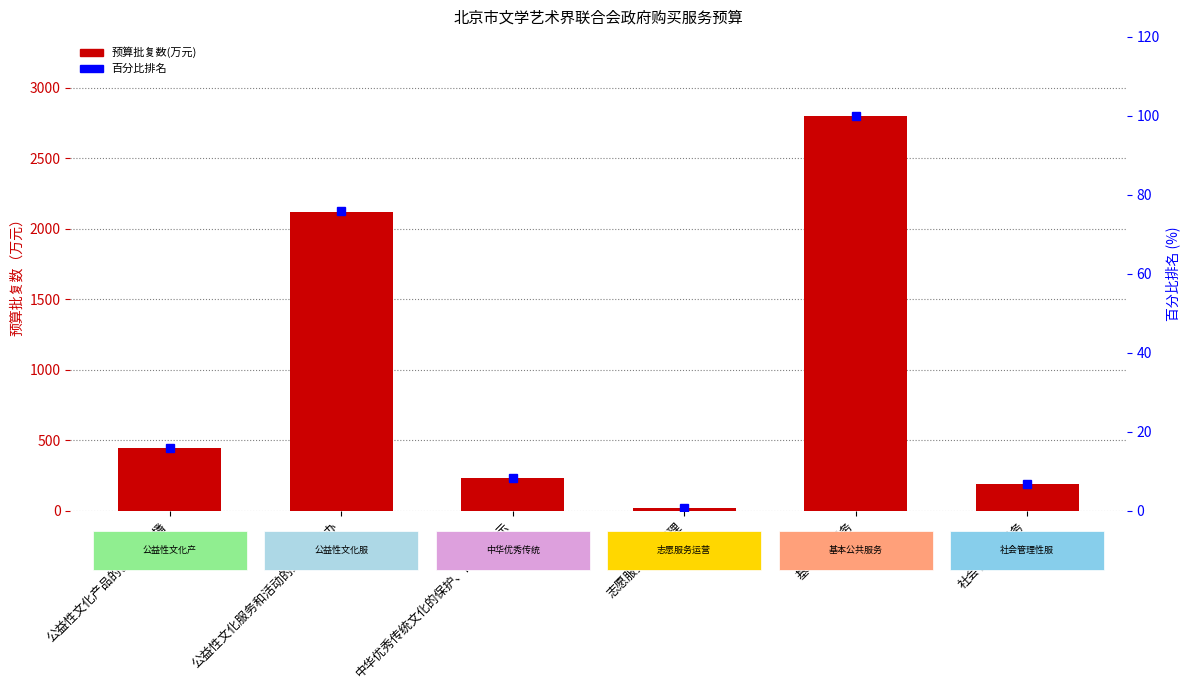

At which category does the chart reach its minimum across all series?

志愿服务运营管理